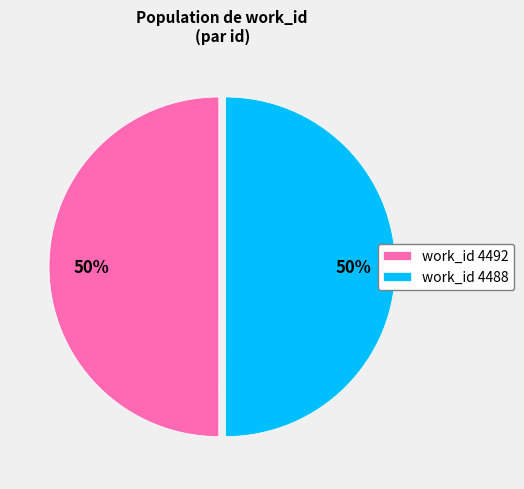

Count the number of slices in the pie.

2